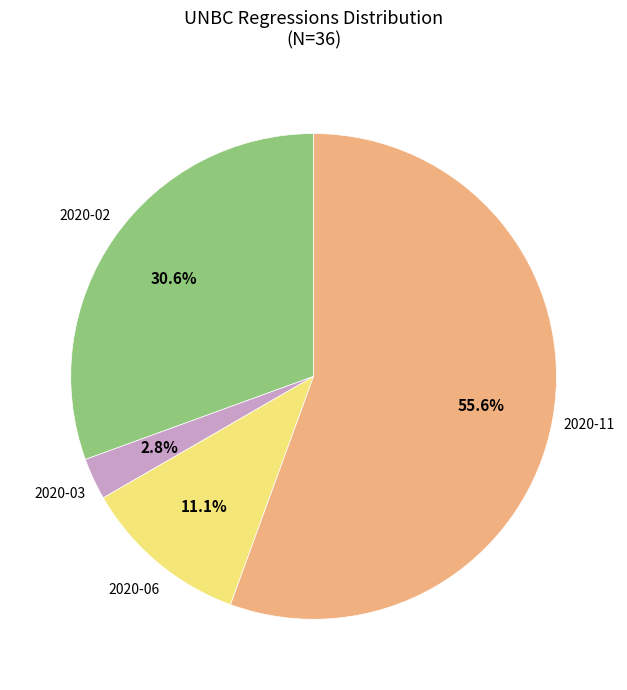

To the nearest percent, what is the difference between the largest and smallest slice percentages?

53%